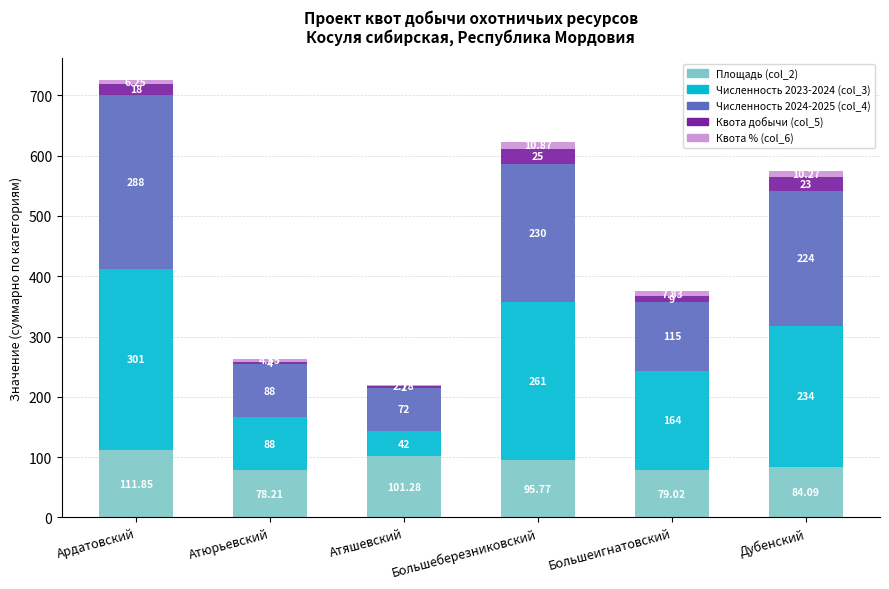

Are the bars horizontal?

No